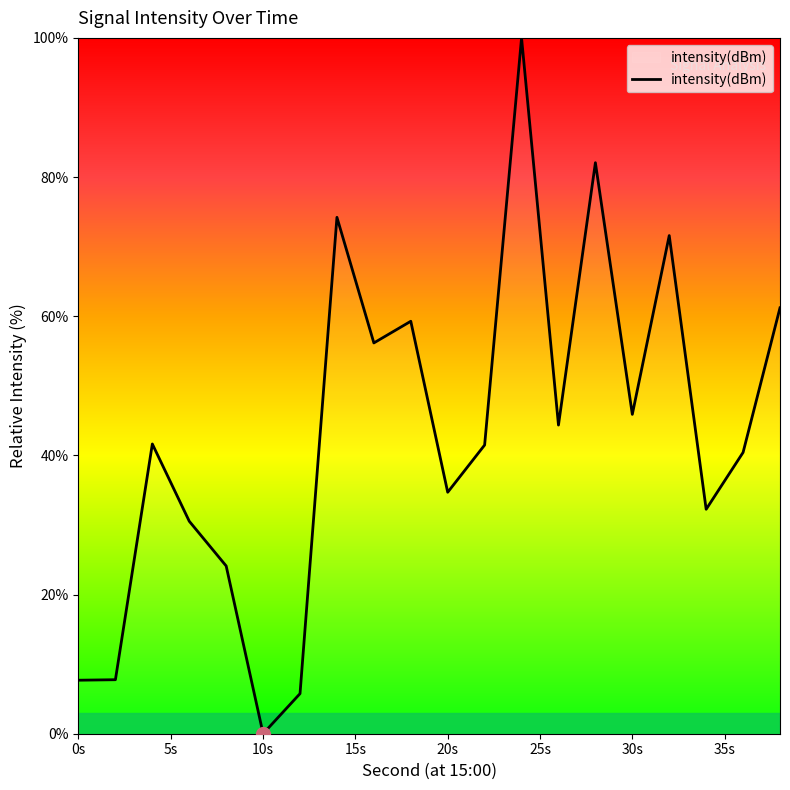

What is the difference between the maximum and minimum values?

100.0